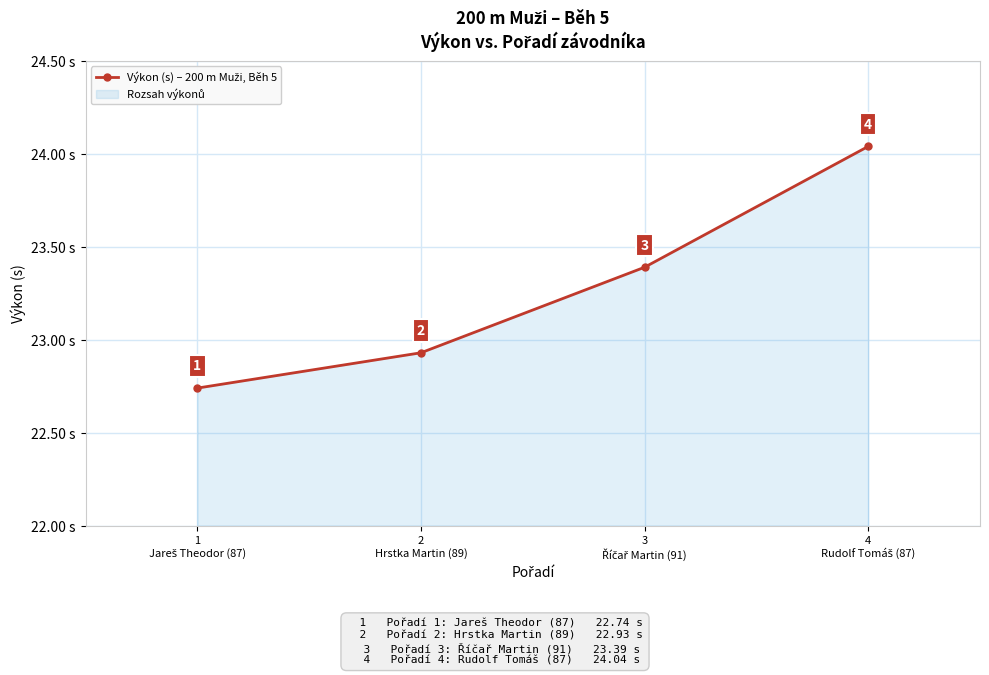

Where is the data nearest to the value 23?

2
Hrstka Martin (89)